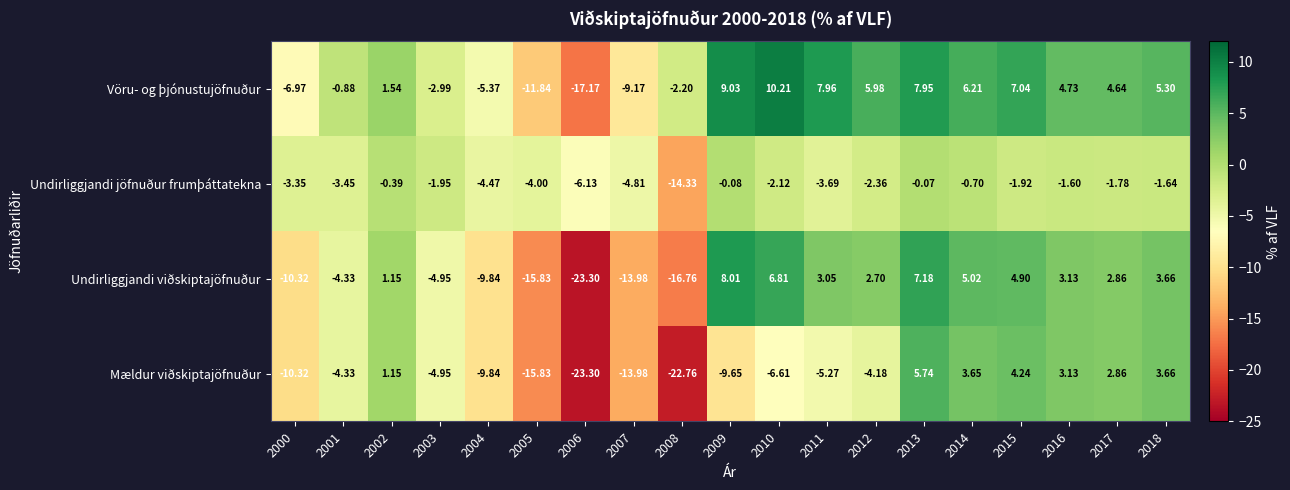

Which series has the largest range (max minus min)?

Undirliggjandi viðskiptajöfnuður